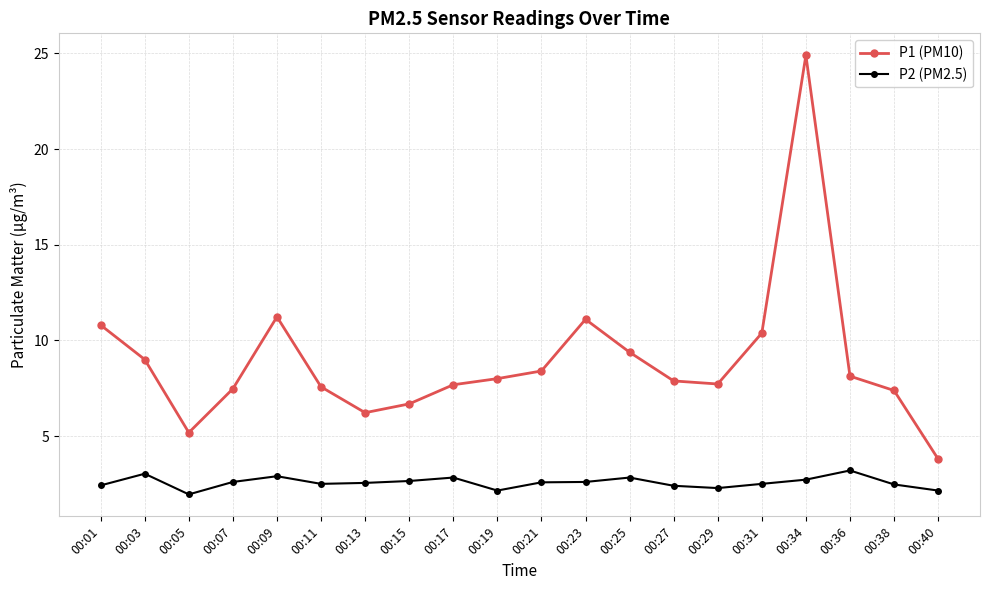

List the series in order of their overall mean, highest first.

P1 (PM10), P2 (PM2.5)